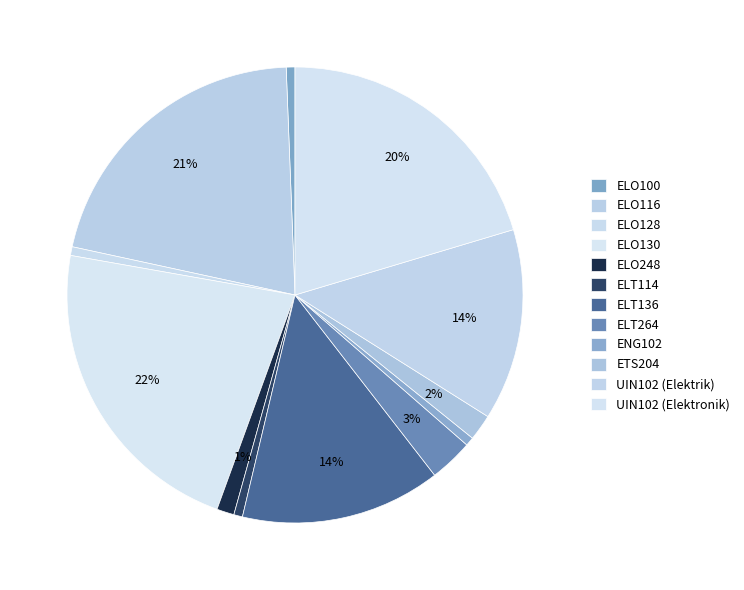

To the nearest percent, what portion does ELT136 represent?

14%